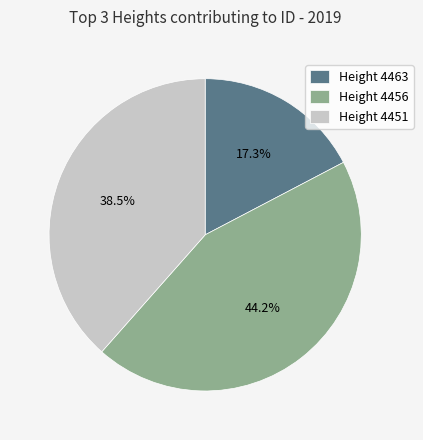

Rank the categories by value from highest to lowest.

Height 4456, Height 4451, Height 4463